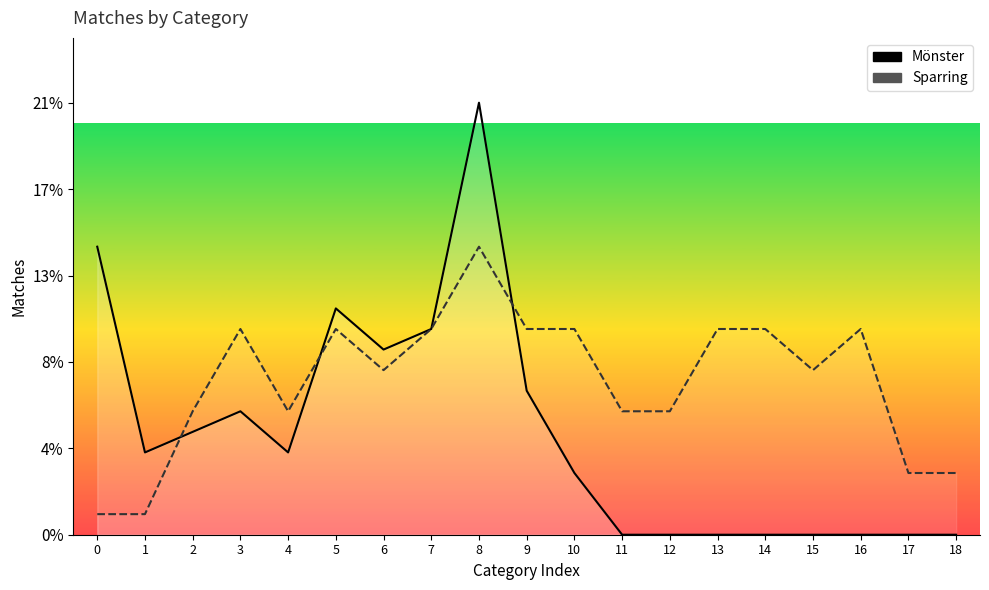

At how many categories does at least one series exceed 1?

19